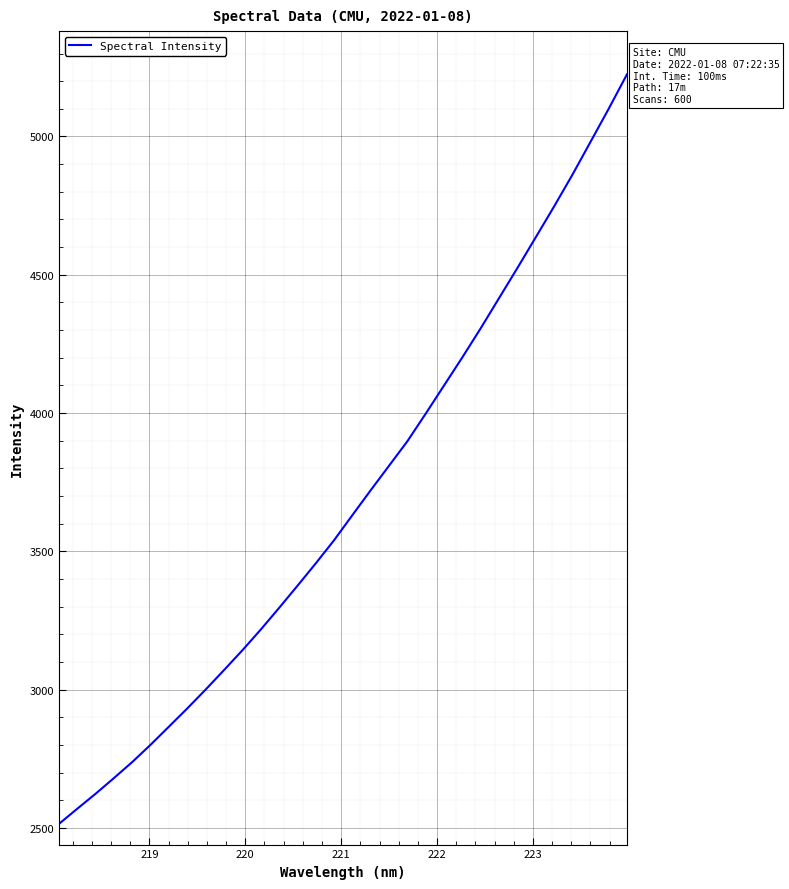

What is the difference between the maximum and minimum values?

2708.9